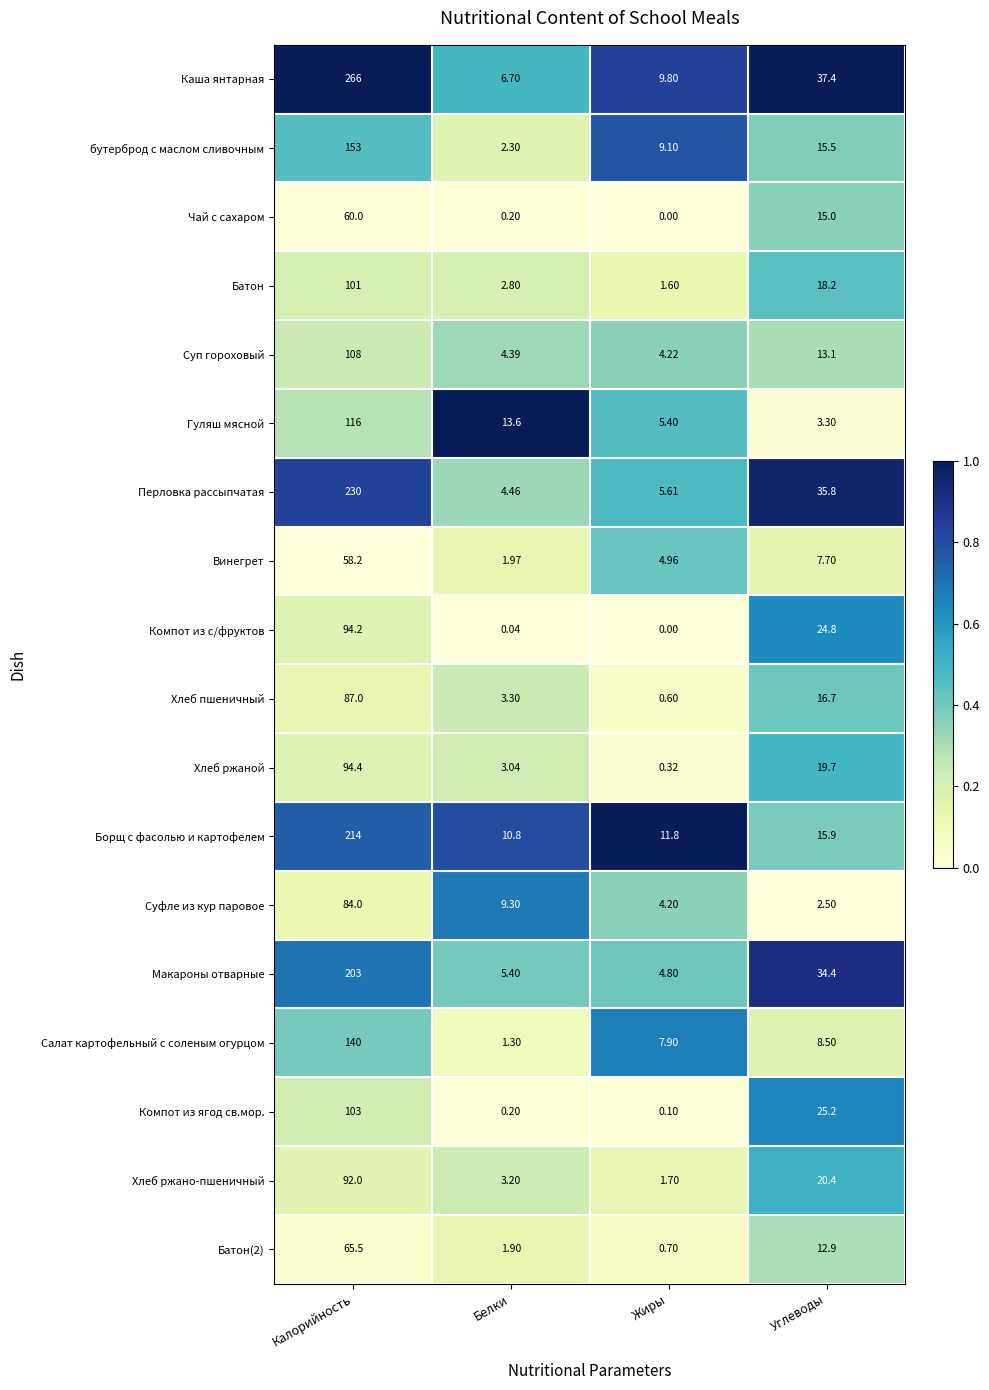

At which category is the sum across all series the highest?

Калорийность